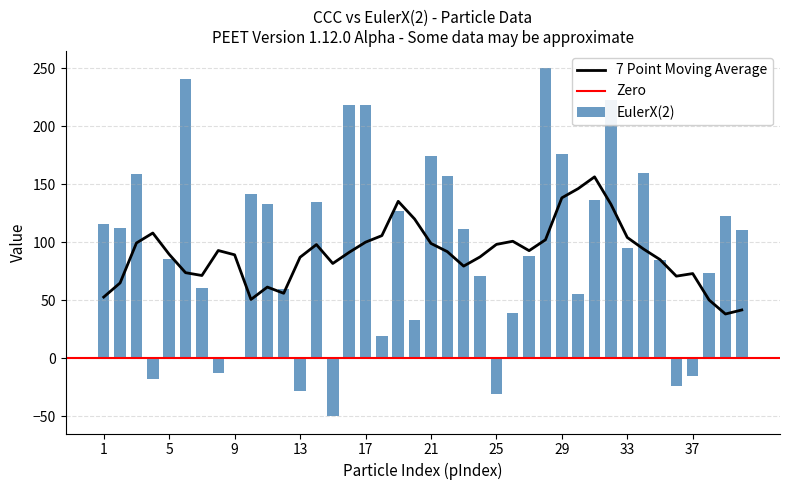

Reading left to right, transcribe all the data shown in this chart.

116.0	112.0	158.4	-17.7	85.3	241.2	60.3	-12.5	1.1	141.3	133.2	59.4	-28.4	135.0	-50.0	218.5	218.0	19.1	126.6	32.9	174.6	157.2	111.8	70.6	-30.6	39.2	88.5	250.0	176.3	55.0	136.4	222.5	94.9	159.4	84.7	-24.4	-15.3	73.3	122.4	110.6